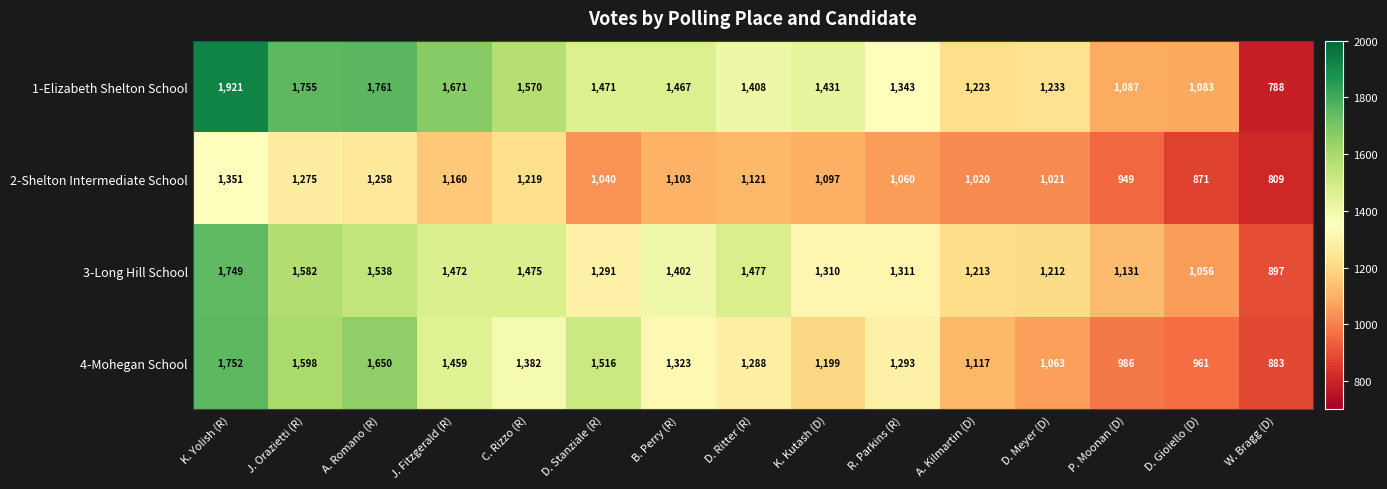

Which label corresponds to the largest value in the chart?

K. Yolish (R)